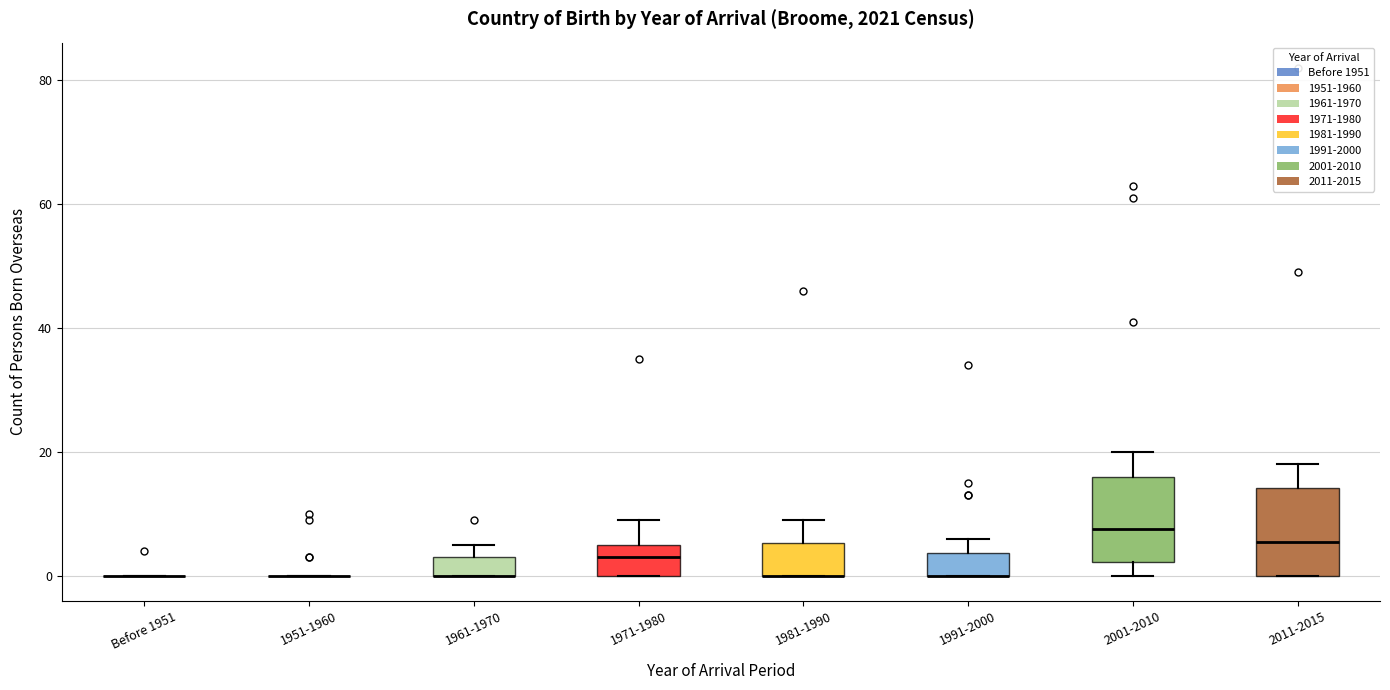

Where is the upper edge of the box for 1961-1970 on the y-axis? The values are not printed on the chart, so give them approximately, as read against the axis.

4